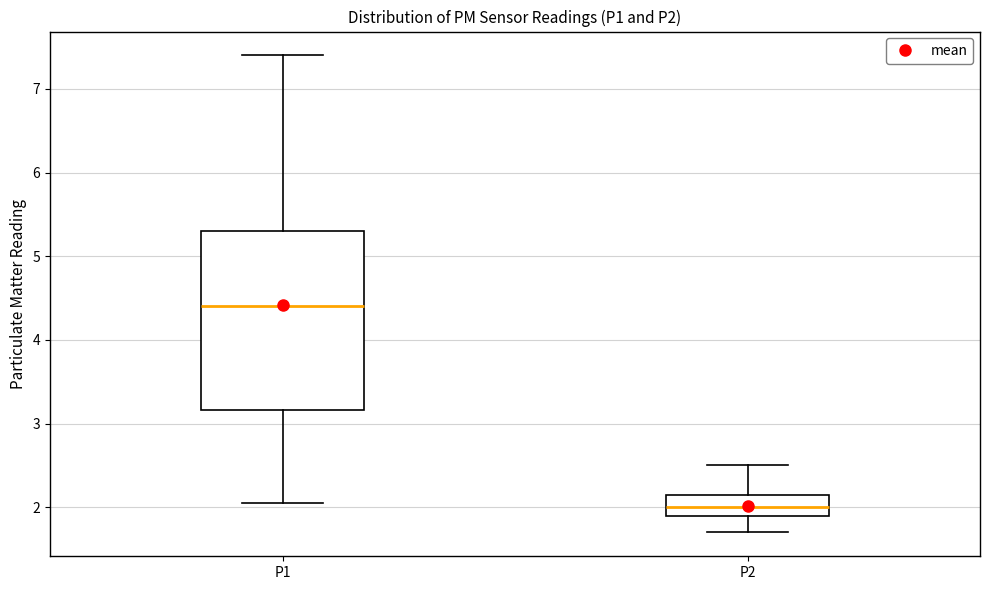

Which box's median line is the lowest?

P2